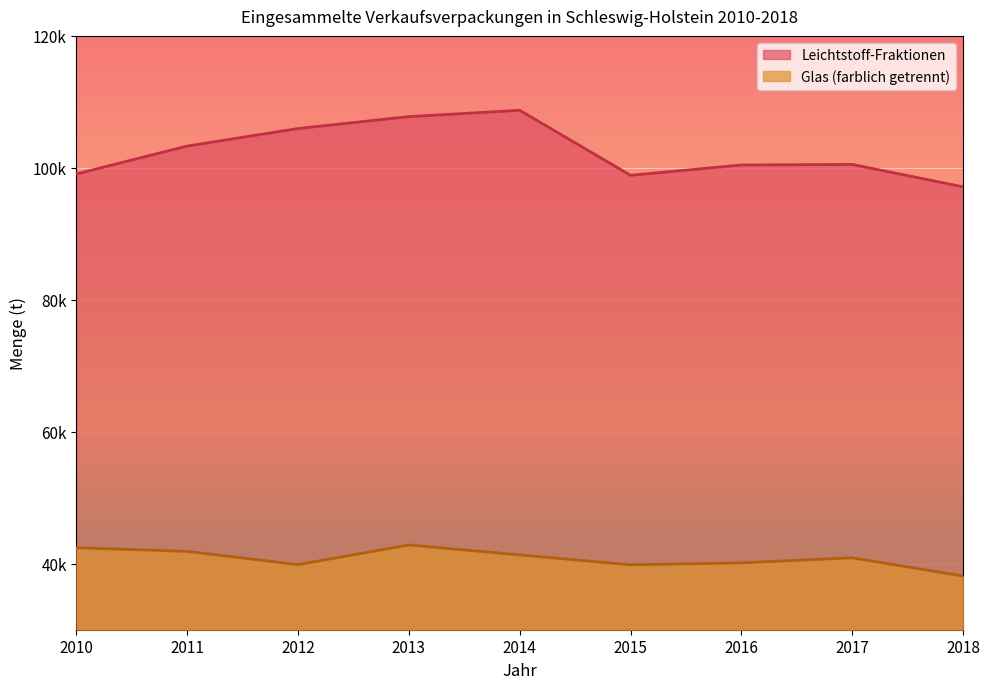

What is the spread (max minus min) of values at 2014?

67391.0